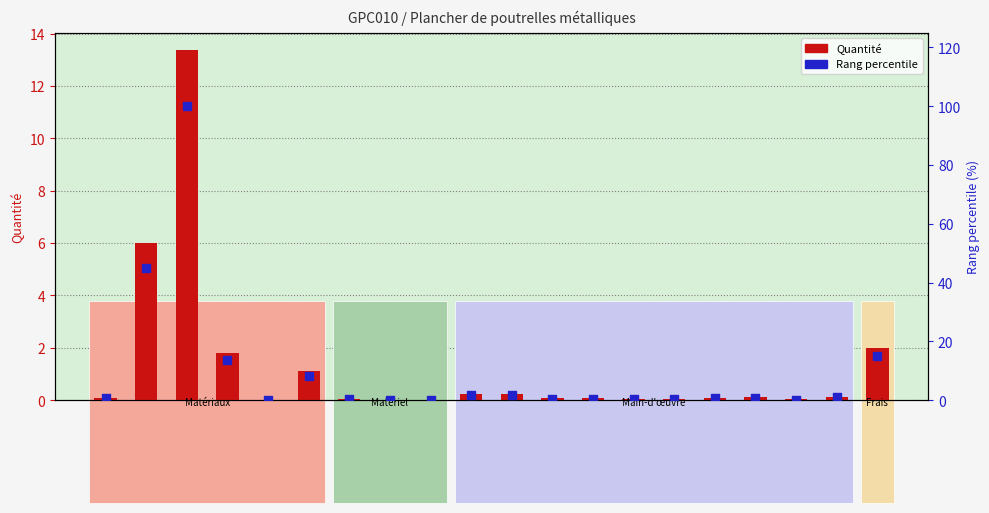

At which category is the sum across all series the highest?

mt07ala010geb